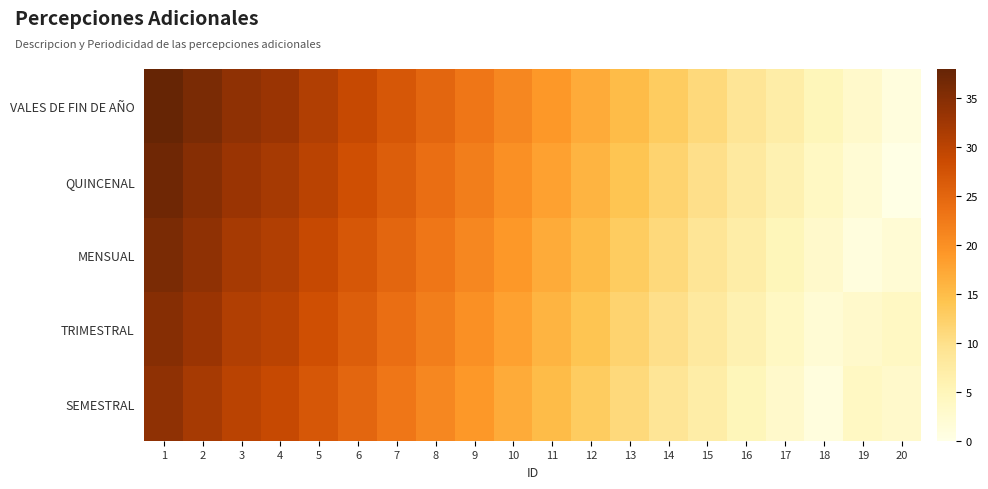

Reading left to right, extract all data points from this chart.

VALES DE FIN DE AÑO: 1=38	2=36	3=34	4=33	5=31	6=29	7=27	8=25	9=23	10=21	11=19	12=17	13=15	14=13	15=11	16=9	17=7	18=5	19=3	20=1
QUINCENAL: 1=37	2=35	3=33	4=32	5=30	6=28	7=26	8=24	9=22	10=20	11=18	12=16	13=14	14=12	15=10	16=8	17=6	18=4	19=2	20=0
MENSUAL: 1=36	2=34	3=32	4=31	5=29	6=27	7=25	8=23	9=21	10=19	11=17	12=15	13=13	14=11	15=9	16=7	17=5	18=3	19=1	20=2
TRIMESTRAL: 1=35	2=33	3=31	4=30	5=28	6=26	7=24	8=22	9=20	10=18	11=16	12=14	13=12	14=10	15=8	16=6	17=4	18=2	19=3	20=4
SEMESTRAL: 1=34	2=32	3=30	4=29	5=27	6=25	7=23	8=21	9=19	10=17	11=15	12=13	13=11	14=9	15=7	16=5	17=3	18=1	19=4	20=3